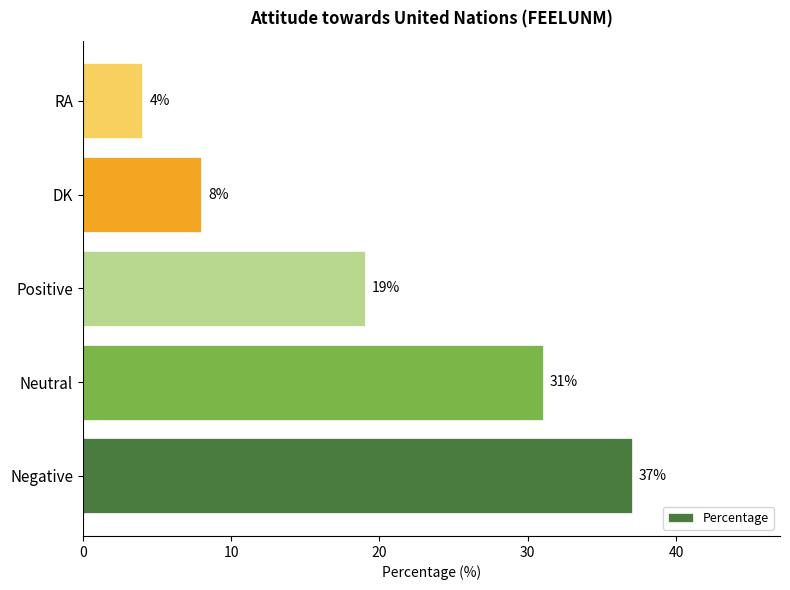

Count the number of data series in this chart.

1